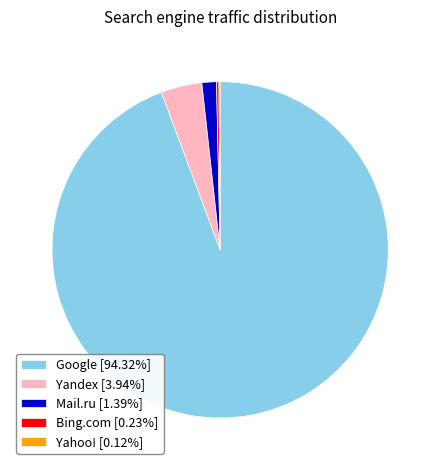

Is there any slice that represents more than half of the pie?

Yes